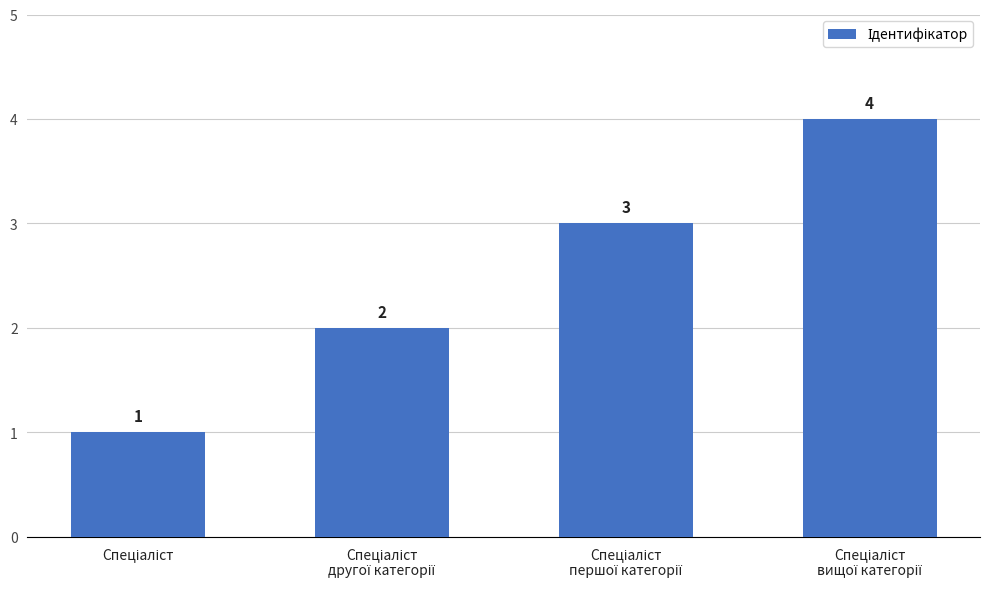

What is the maximum value shown in the chart?

4